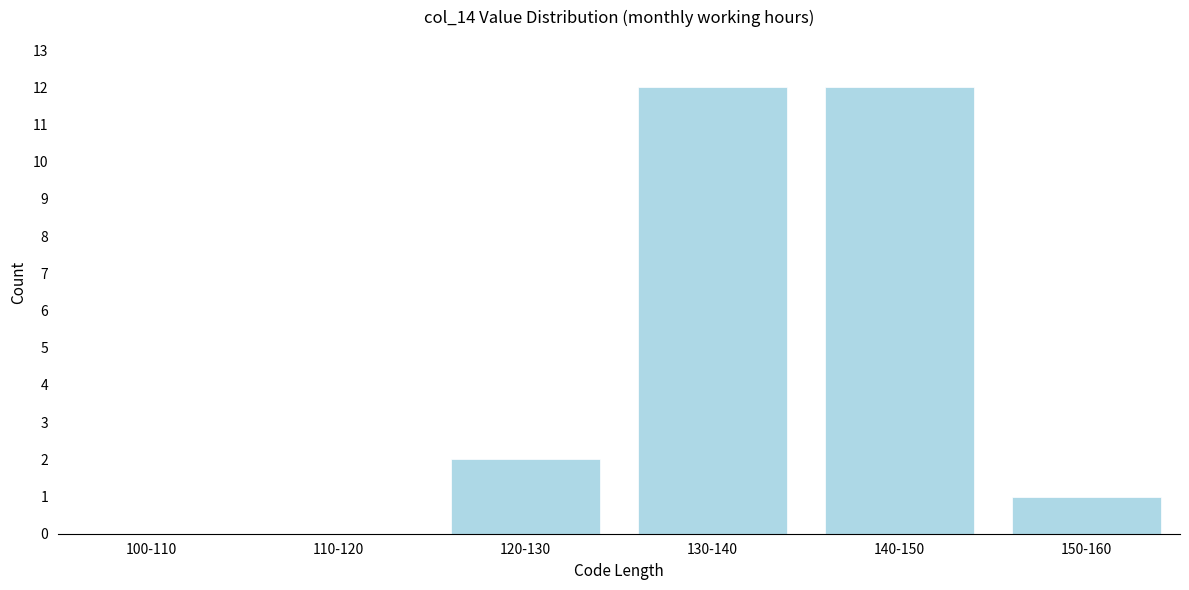

Reading right to left, transcribe all the data shown in this chart.

150-160=1	140-150=12	130-140=12	120-130=2	110-120=0	100-110=0